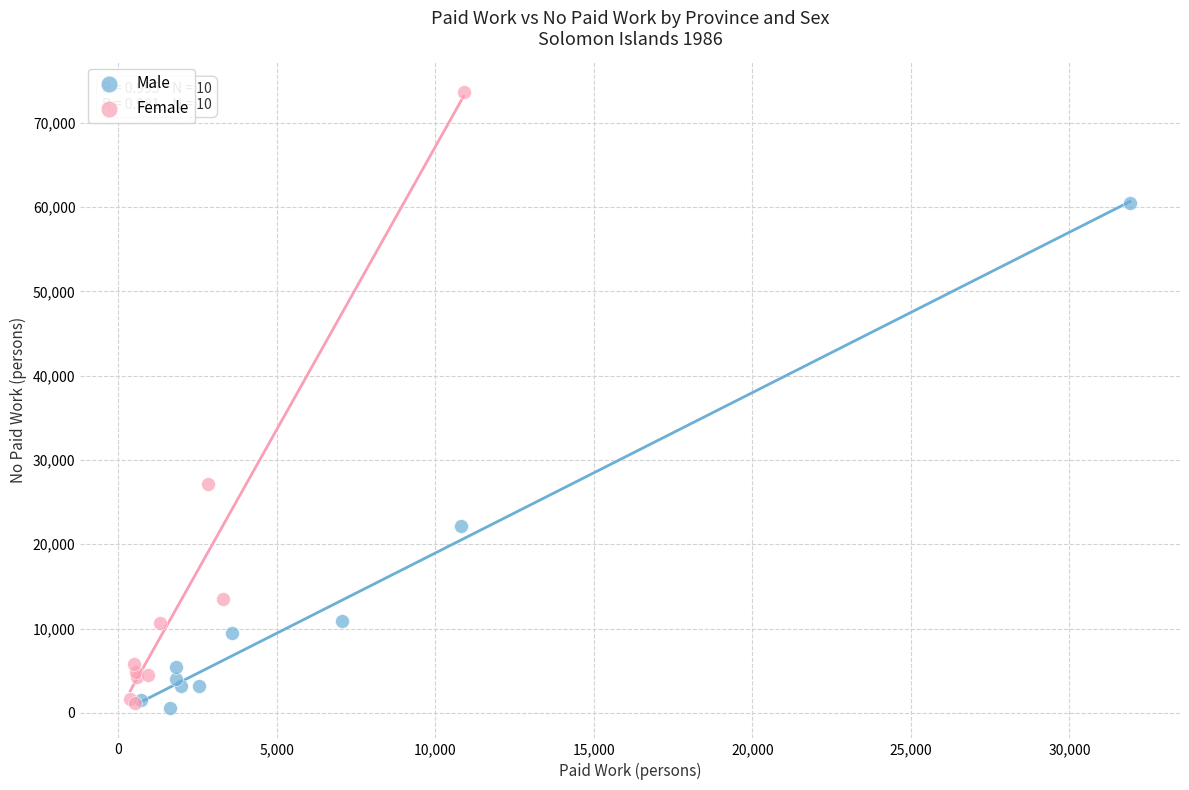

Which series has the widest spread of Y values?

Female